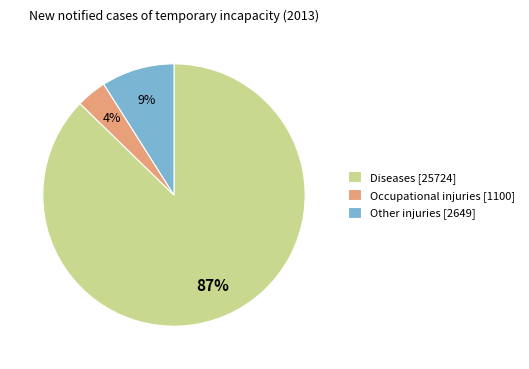

Which category has the biggest portion of the pie?

Diseases